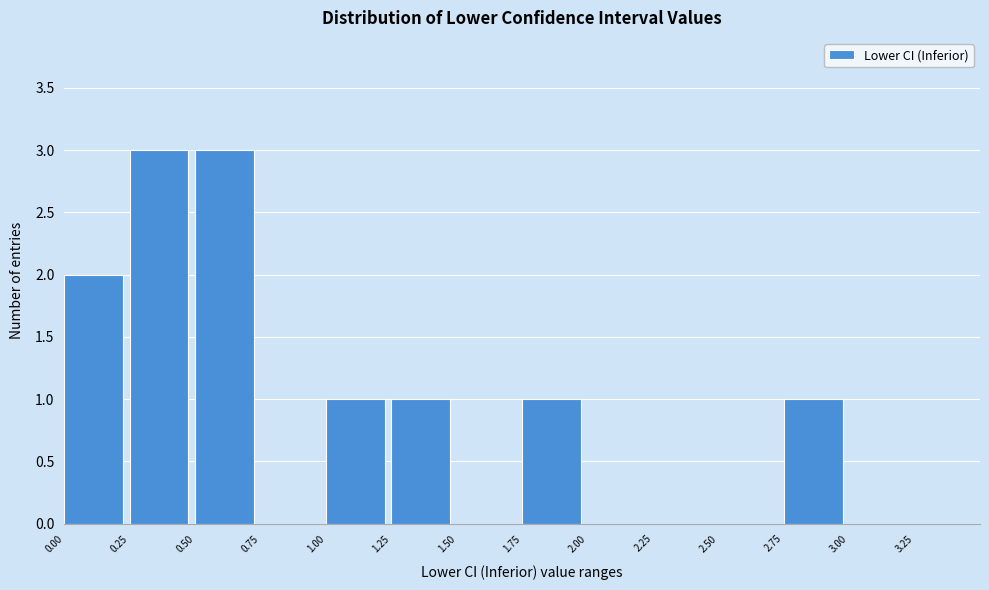

Reading left to right, list every bar in this chart as the range it spans on the x-axis followed by its height. The values are not printed on the chart, so give them approximately, as read against the axis.

0.00 to 0.25: 2
0.25 to 0.50: 3
0.50 to 0.75: 3
0.75 to 1.00: 0
1.00 to 1.25: 1
1.25 to 1.50: 1
1.50 to 1.75: 0
1.75 to 2.00: 1
2.00 to 2.25: 0
2.25 to 2.50: 0
2.50 to 2.75: 0
2.75 to 3.00: 1
3.00 to 3.25: 0
3.25 to 3.50: 0